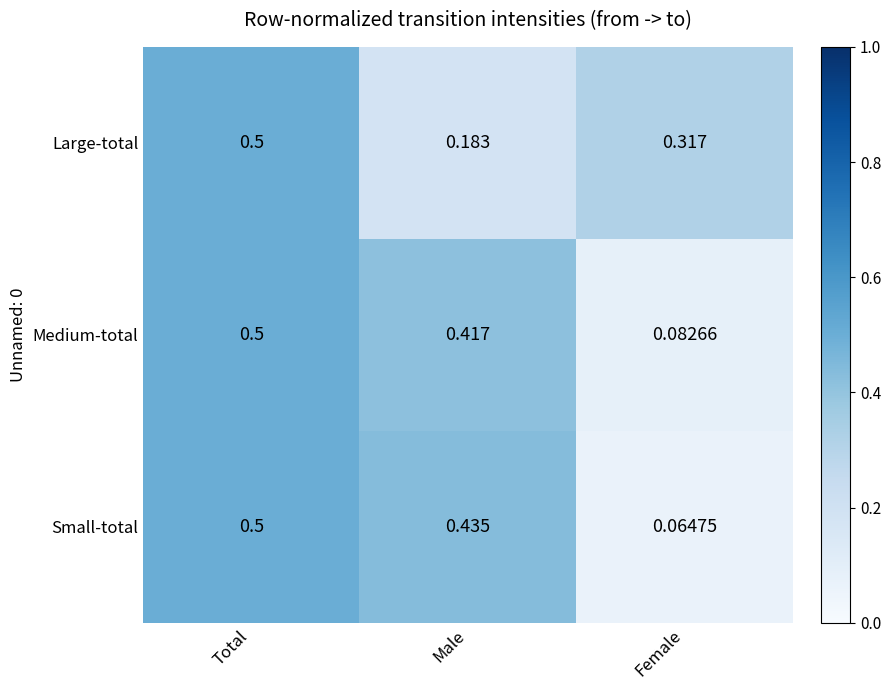

Which series has the widest spread of values?

Small-total